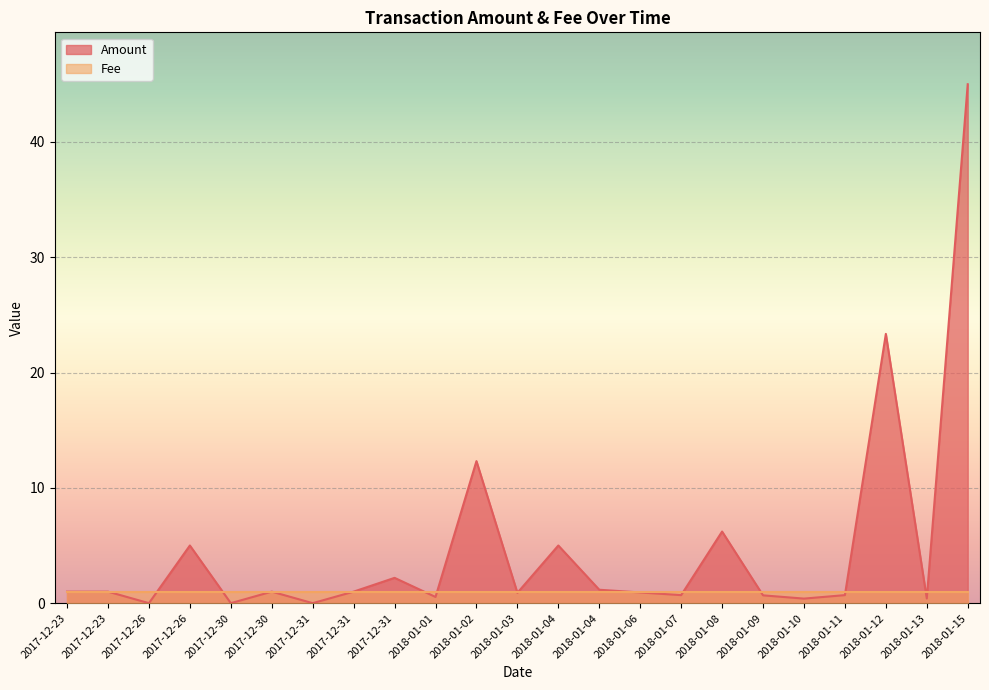

Between 2018-01-01 and 2017-12-31, which is larger?

2017-12-31